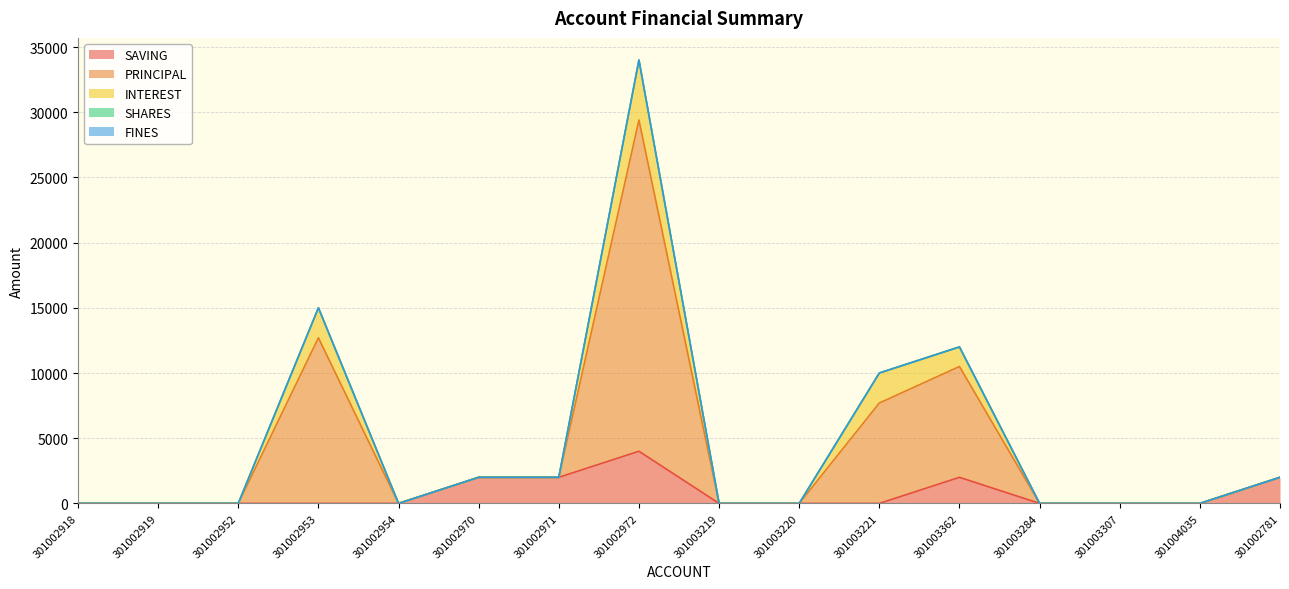

How many SAVING values are between 0 and 2000?

15